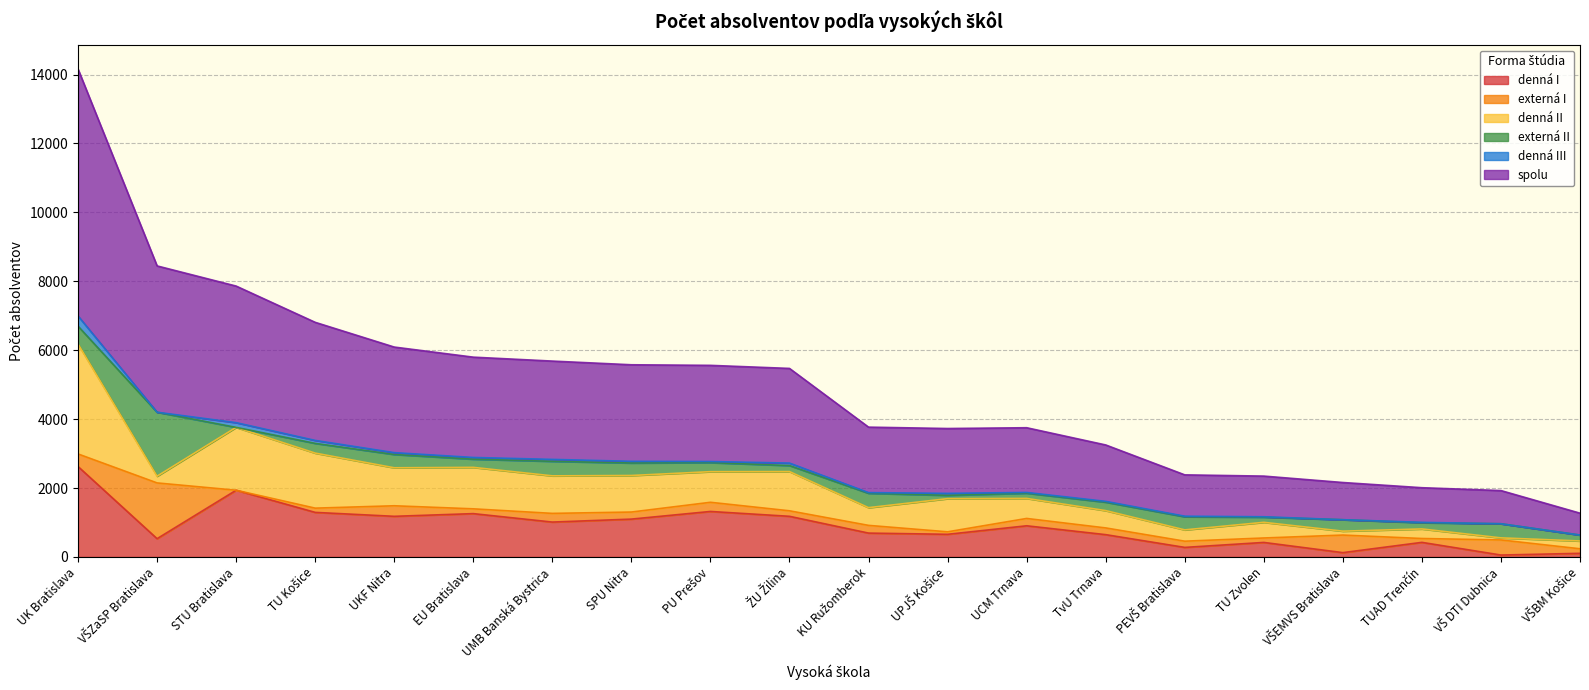

Where is the first local maximum for denná I?

STU Bratislava